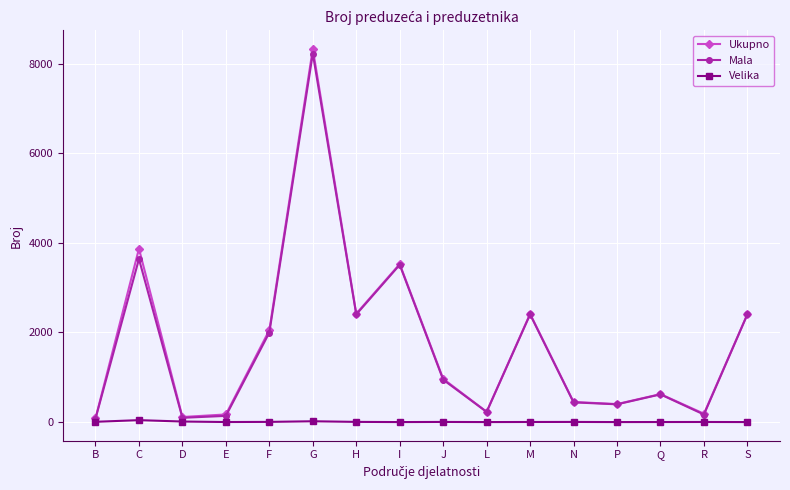

What is the highest value of the Ukupno series?

8329